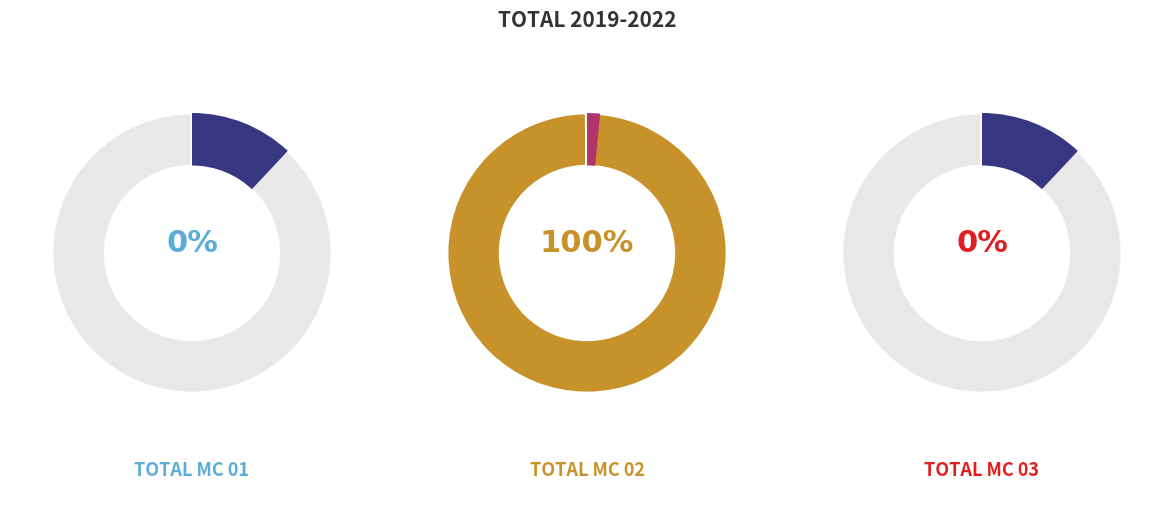

Approximately how many times larger is the value at TOTAL MC 02 compared to TOTAL MC 01?

1352.6